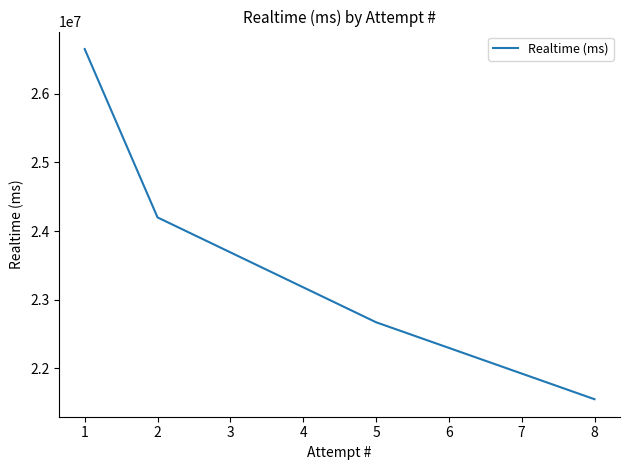

Is it true that the value at 2 is 35130734?

False